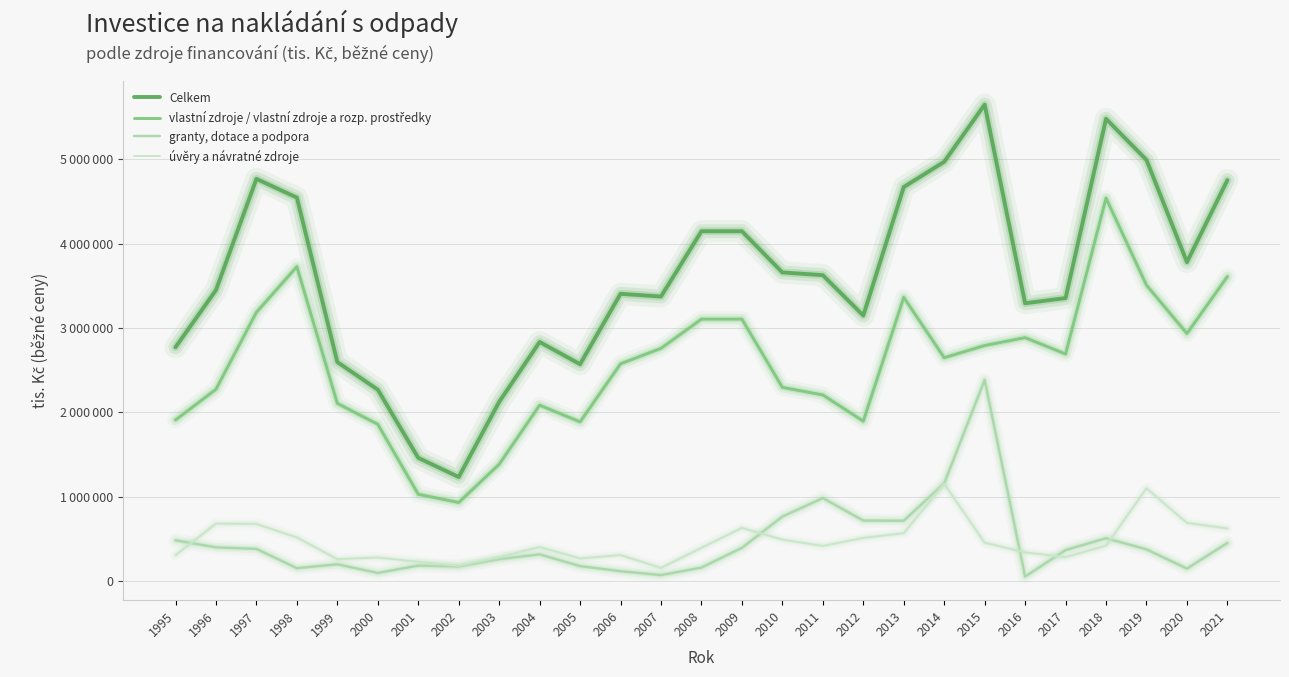

The vlastní zdroje / vlastní zdroje a rozp. prostředky series shows 1386761 at 2003. True or false?

True